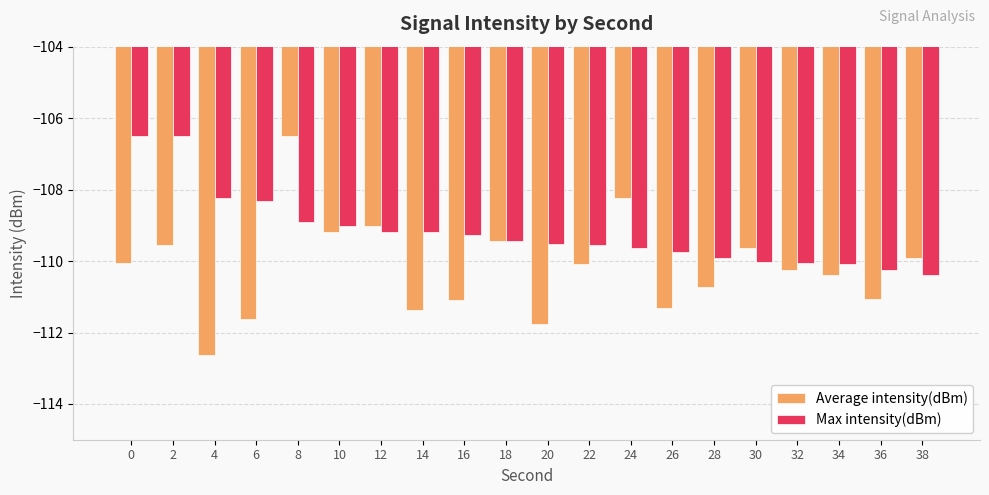

How many categories are shown in the chart?

20